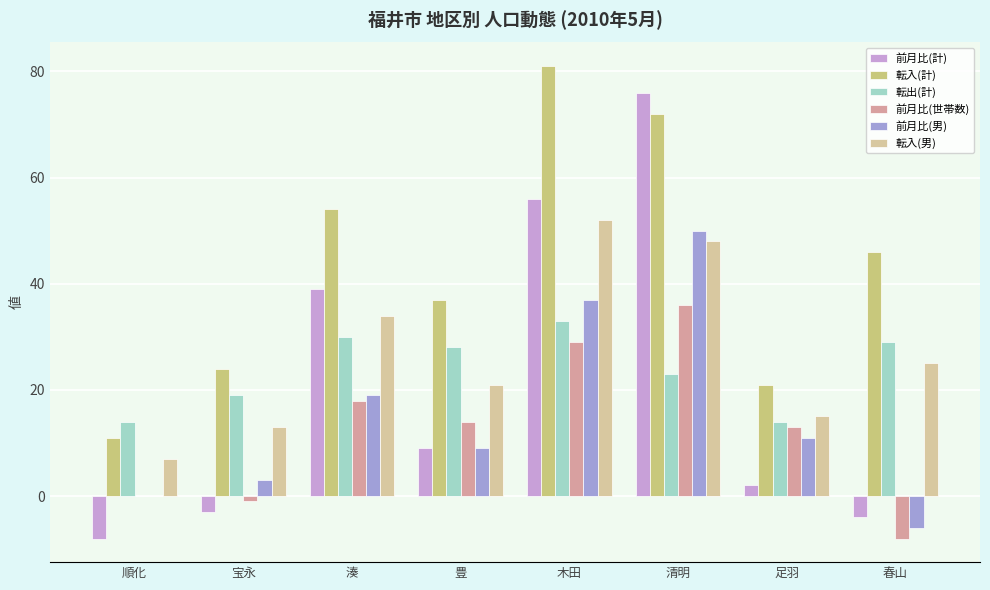

Which series has the largest range (max minus min)?

前月比(計)